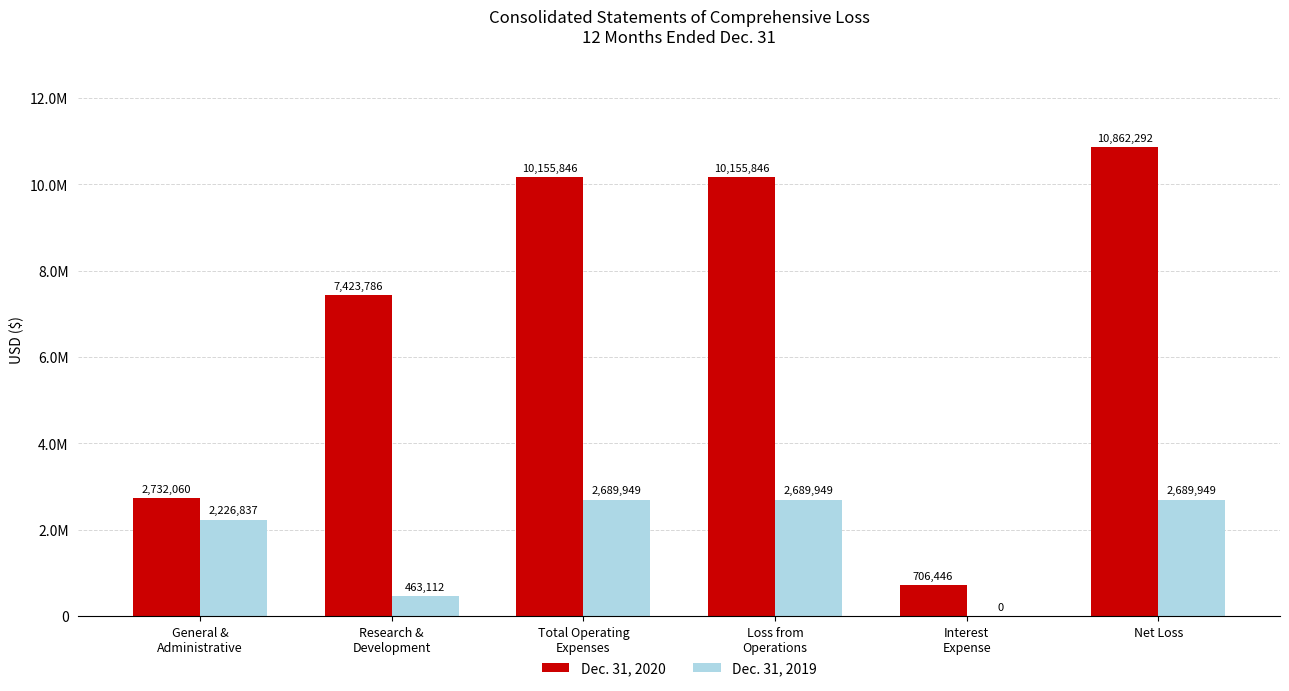

How many bars are there in total?

12